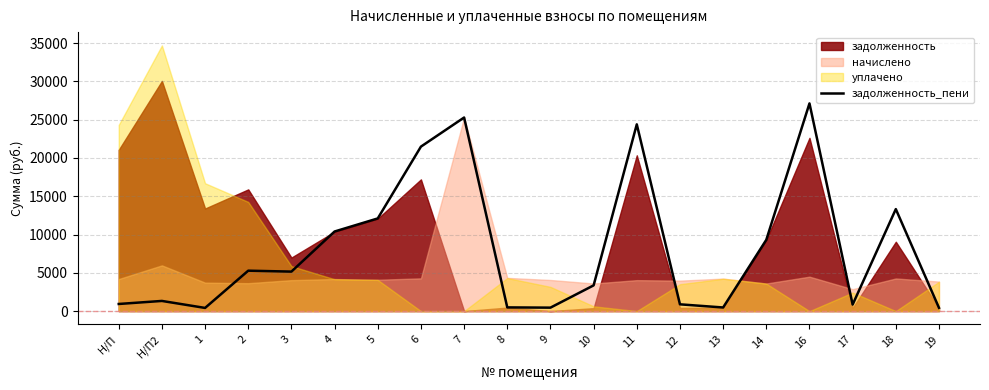

Reading right to left, list all the values displayed in this chart.

428.0	13315.6	849.8	27114.8	9307.2	471.8	883.7	24380.1	3357.9	450.6	482.2	25272.9	21473.2	12098.9	10392.1	5156.1	5276.7	414.3	1326.8	929.9